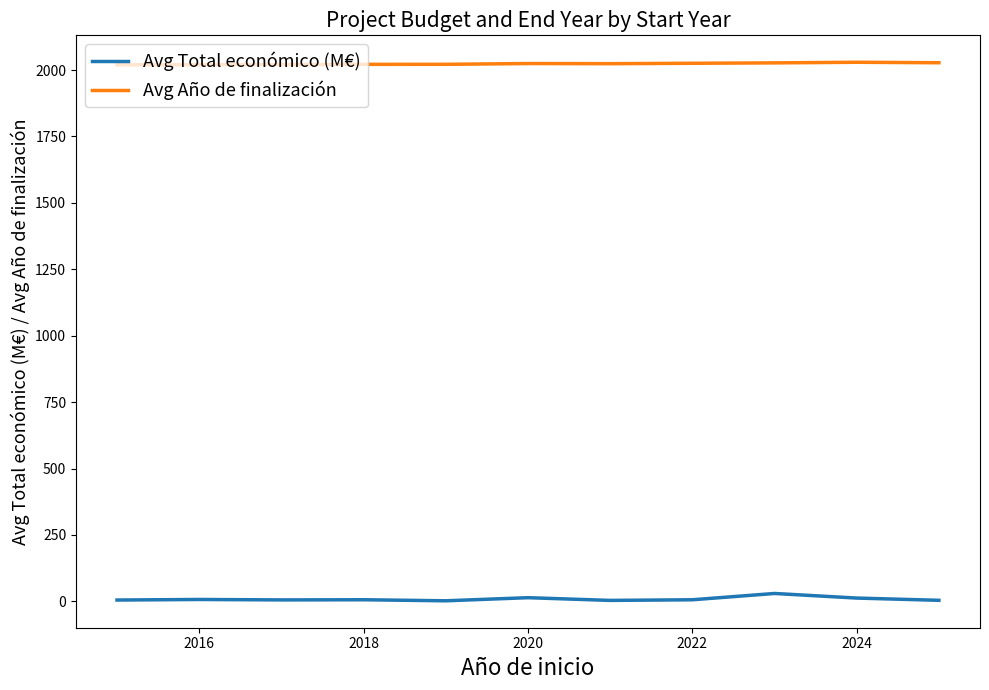

True or false: Avg Año de finalización and Avg Total económico (M€) intersect in this chart.

False